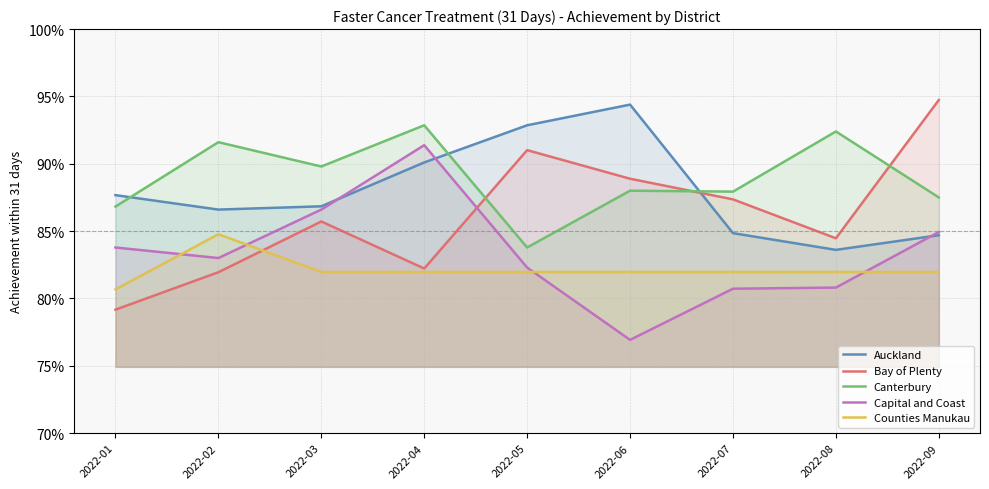

What is the highest value of the Counties Manukau series?

0.8